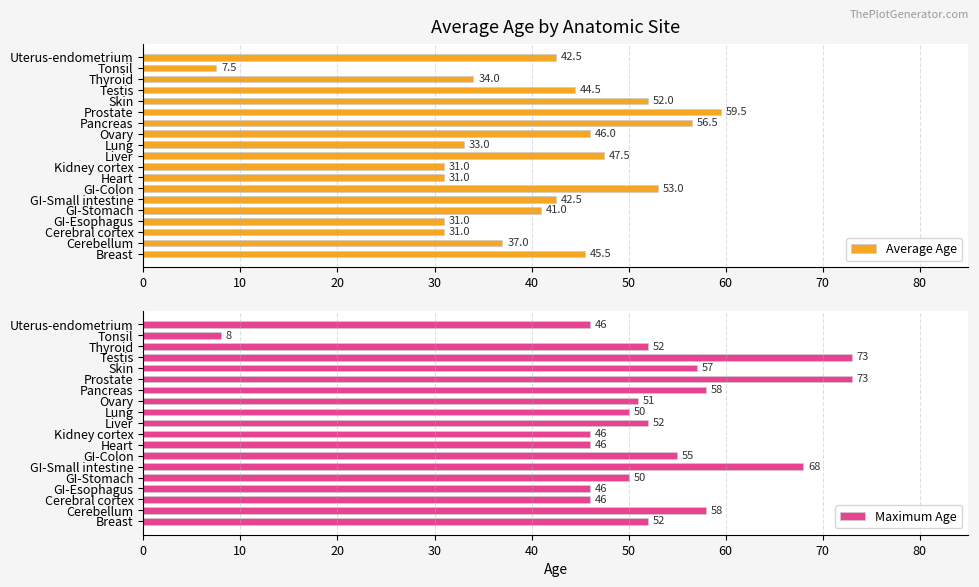

Which series has the largest range (max minus min)?

Maximum Age